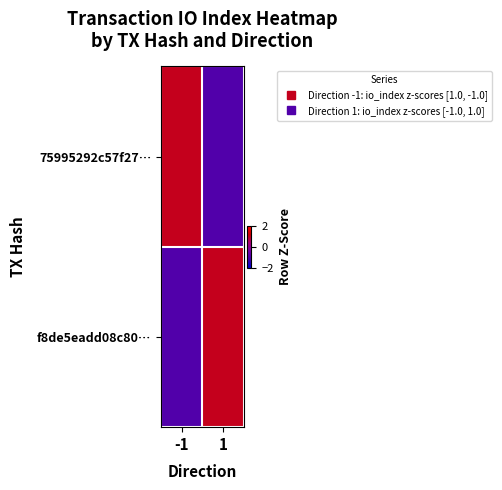

Reading left to right, extract all data points from this chart.

75995292c57f27…: -1=1	1=-1
f8de5eadd08c80…: -1=-1	1=1